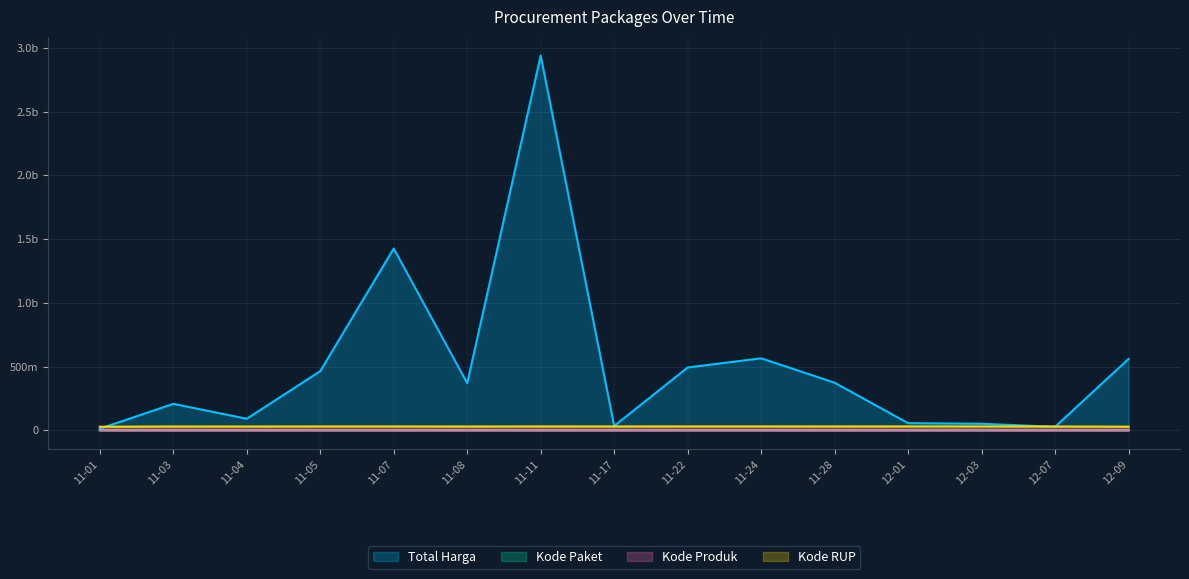

What is the difference between the highest and lowest values at 12-09?

559831183